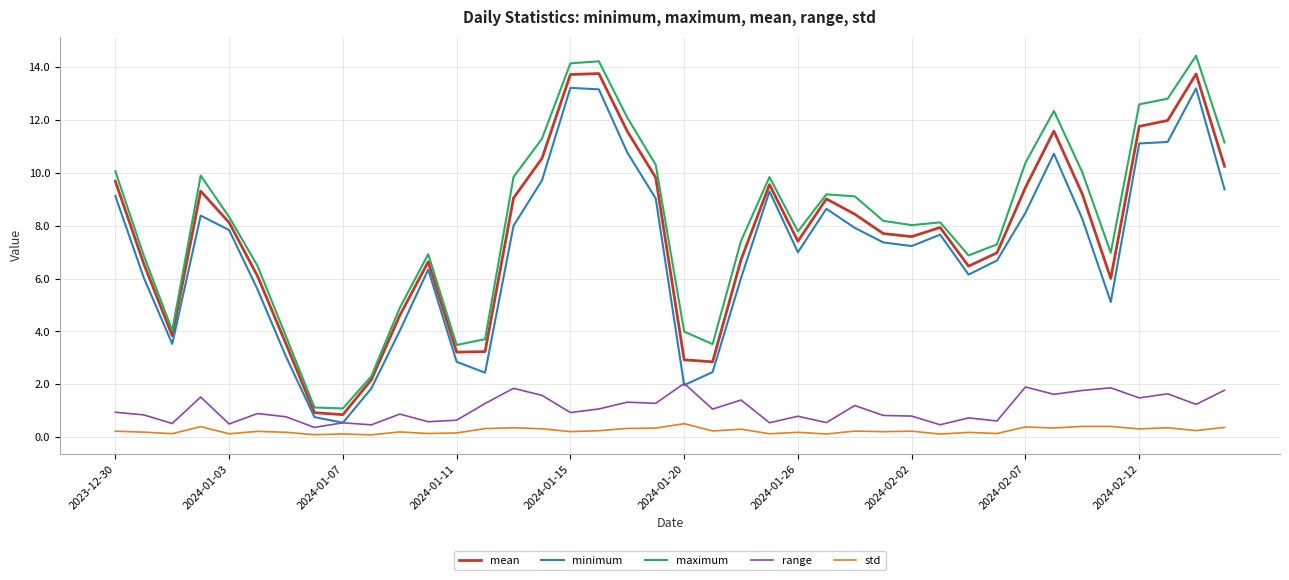

Which series has the widest spread of values?

maximum